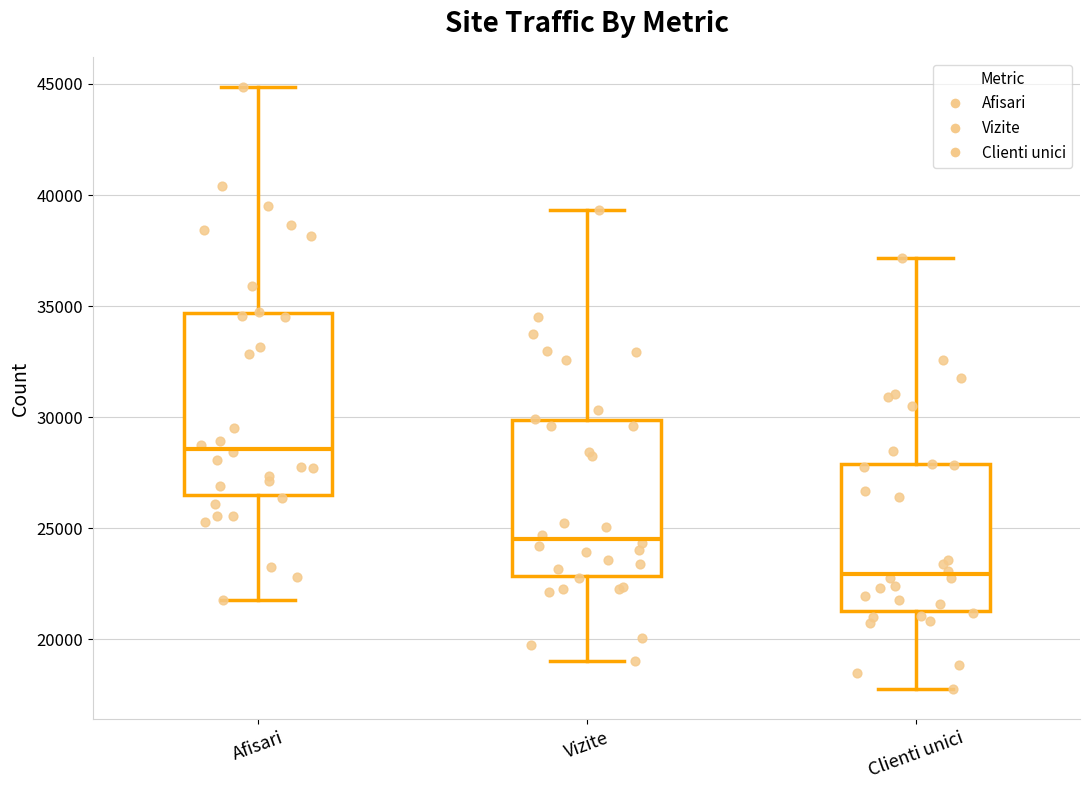

Where does the upper whisker of the box for Clienti unici end on the y-axis? The values are not printed on the chart, so give them approximately, as read against the axis.

37000